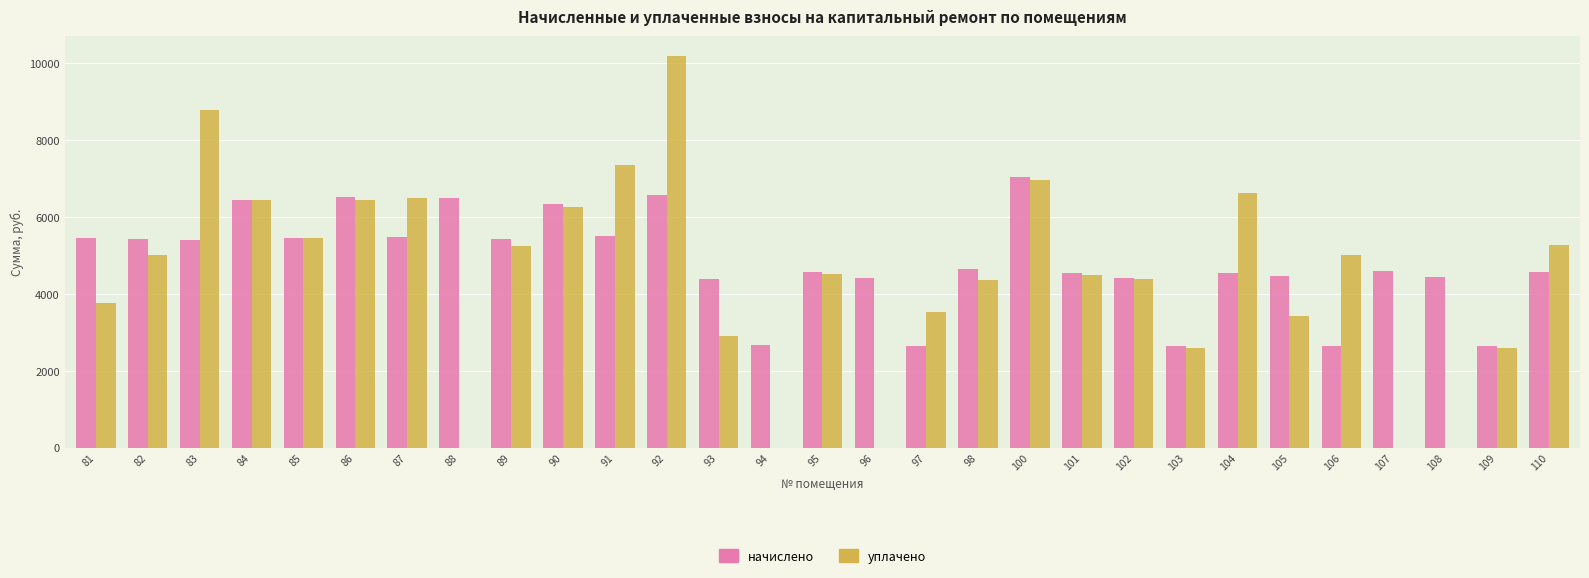

Is it true that уплачено equals 2603.0 at 109?

True